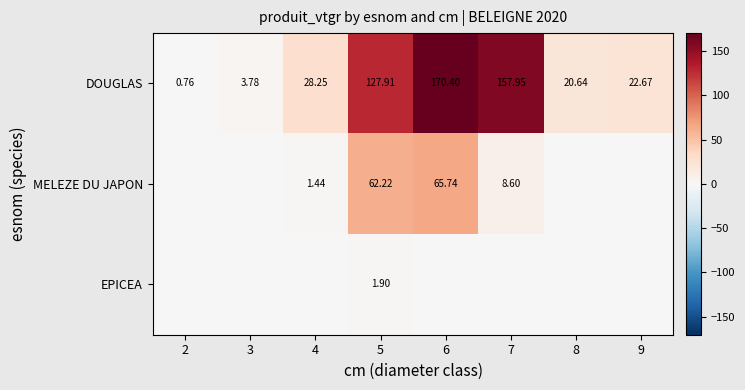

Is the value of MELEZE DU JAPON at 5 greater than the value of DOUGLAS at 3?

Yes